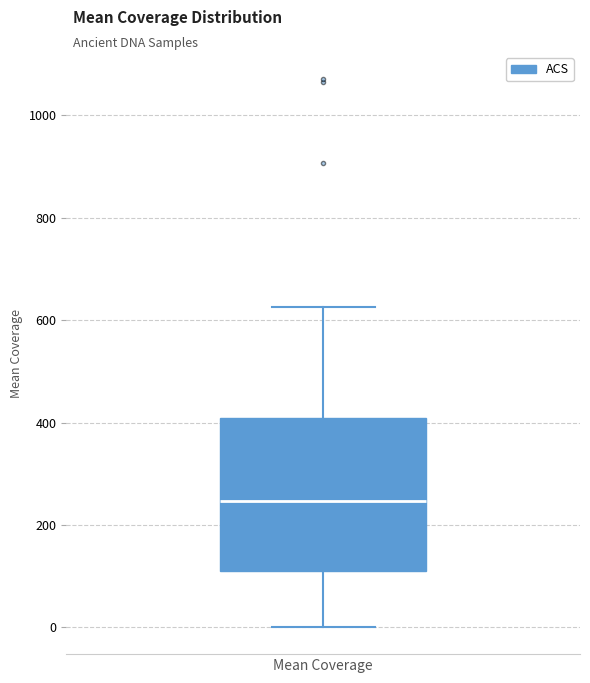

Where does the median line of the box for Mean Coverage sit on the y-axis? The values are not printed on the chart, so give them approximately, as read against the axis.

240